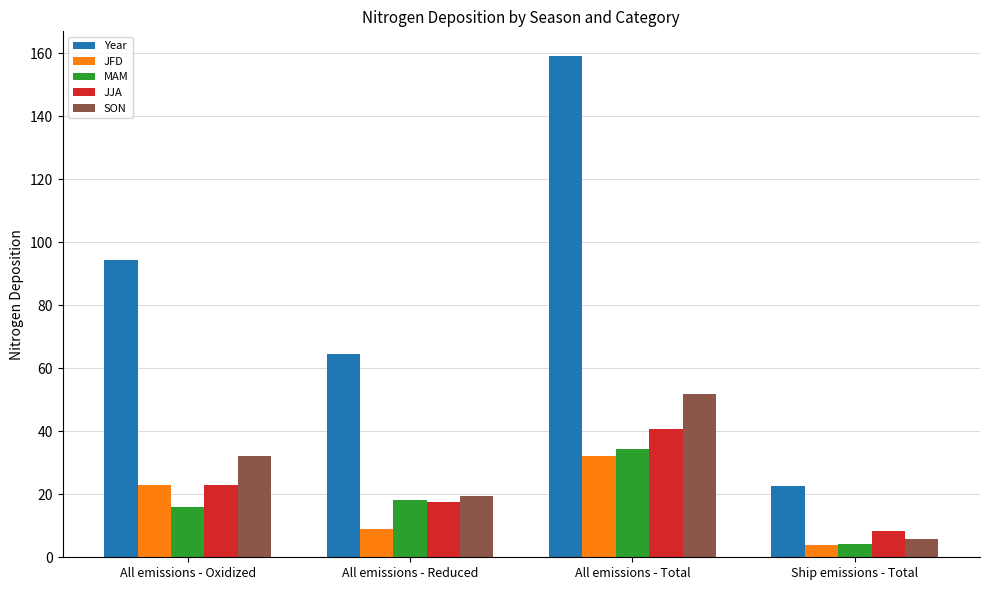

What is the total value across all series at All emissions - Oxidized?

188.9